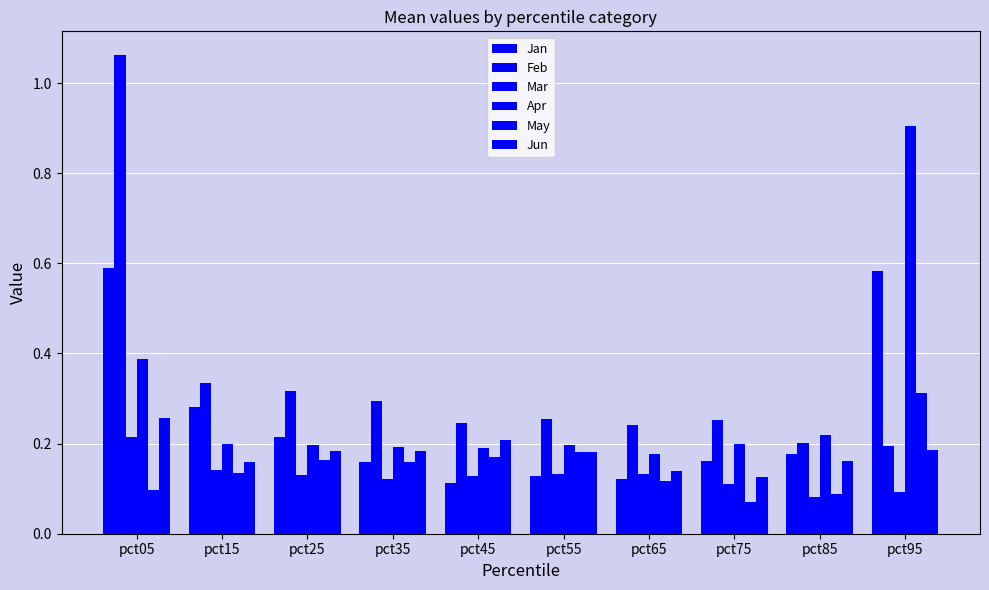

Are the bars grouped side by side (vs. stacked)?

Yes